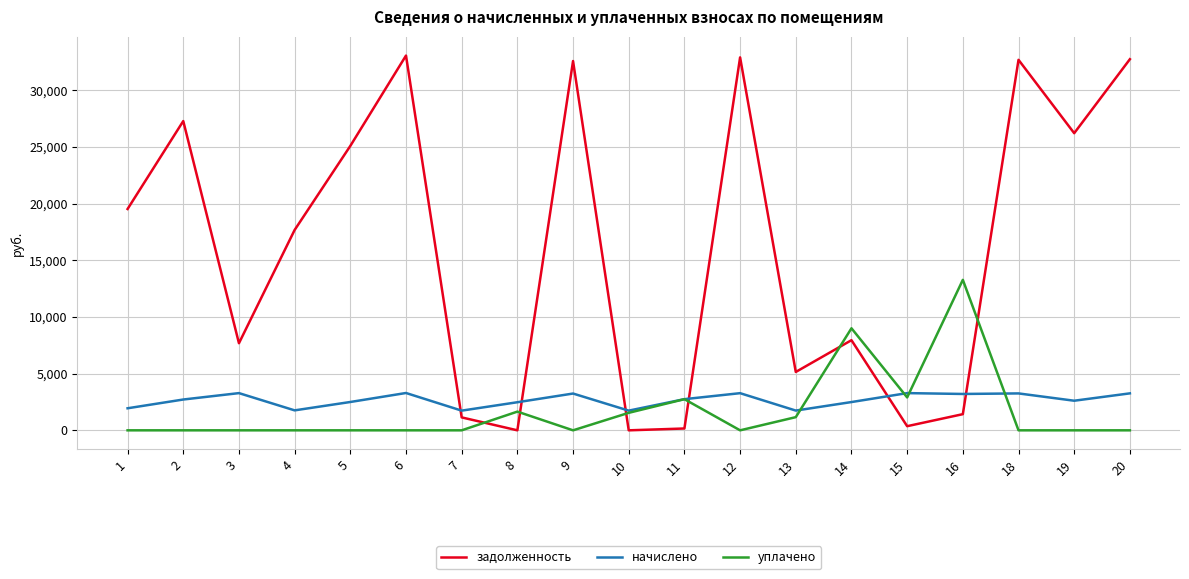

What is the difference between the second highest and minimum values in the начислено series?

1545.1